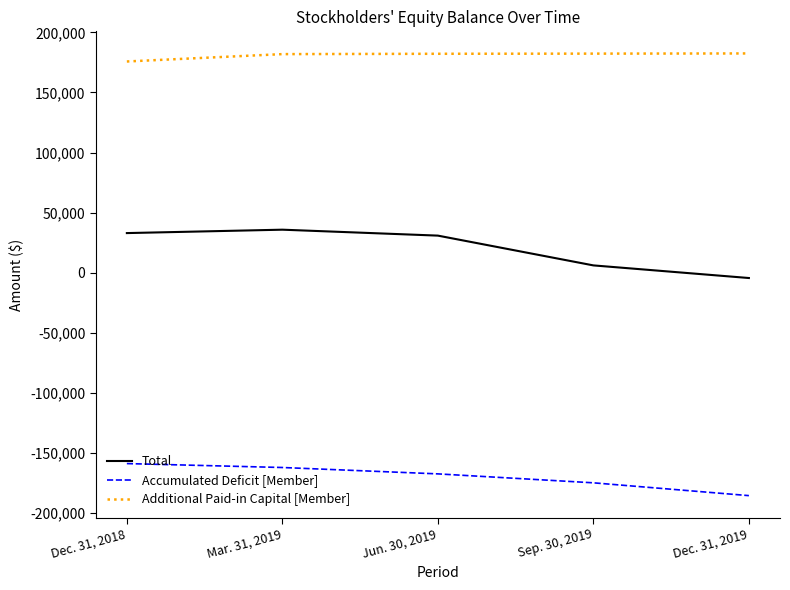

How many lines are shown in the chart?

3